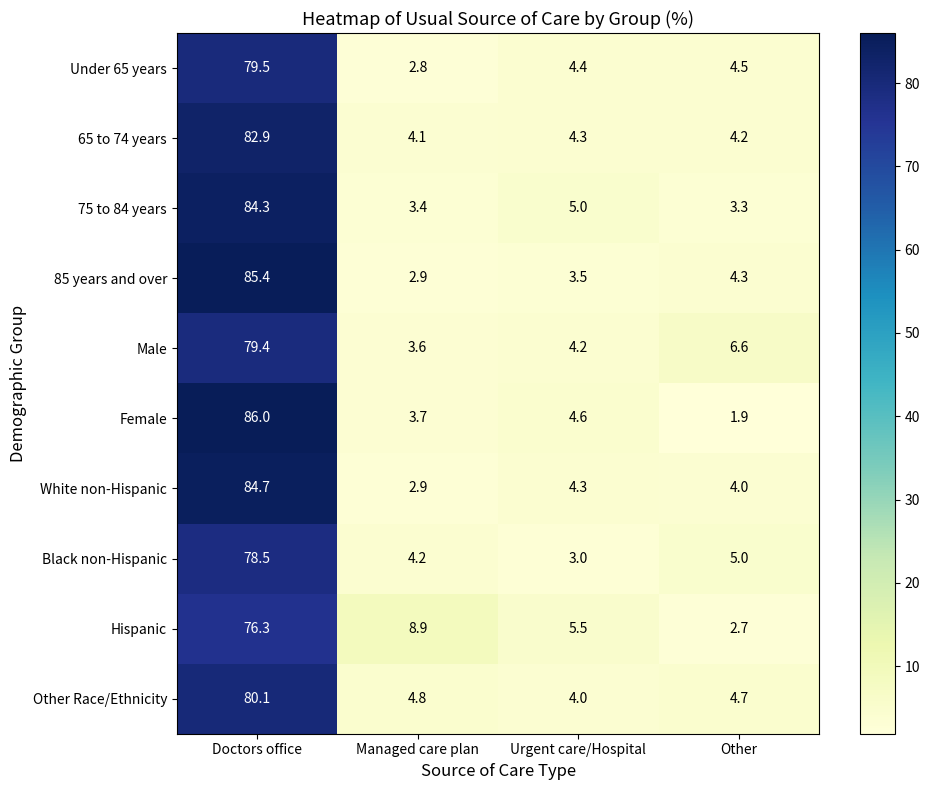

What is the difference between the second highest and minimum values in the Male series?

3.0